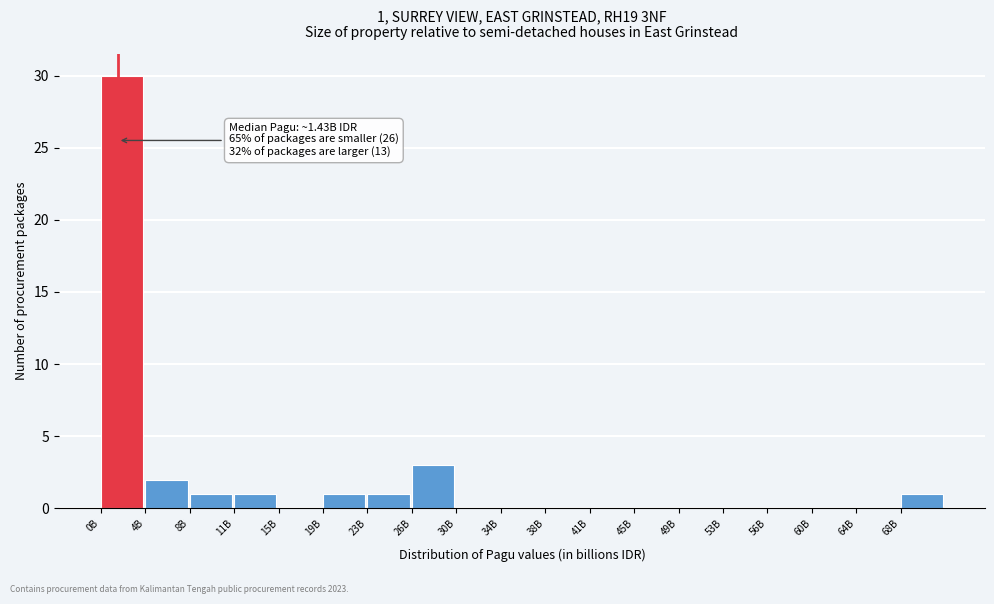

Reading left to right, transcribe all the data shown in this chart.

0B=30	4B=2	8B=1	11B=1	15B=0	19B=1	23B=1	26B=3	30B=0	34B=0	38B=0	41B=0	45B=0	49B=0	53B=0	56B=0	60B=0	64B=0	68B=1